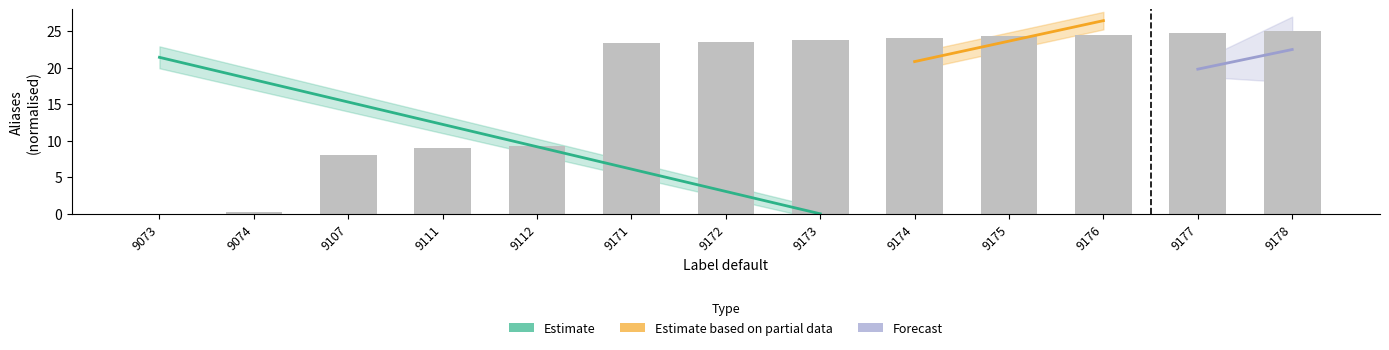

Rank the categories by value from highest to lowest.

9178, 9177, 9176, 9175, 9174, 9173, 9172, 9171, 9112, 9111, 9107, 9074, 9073